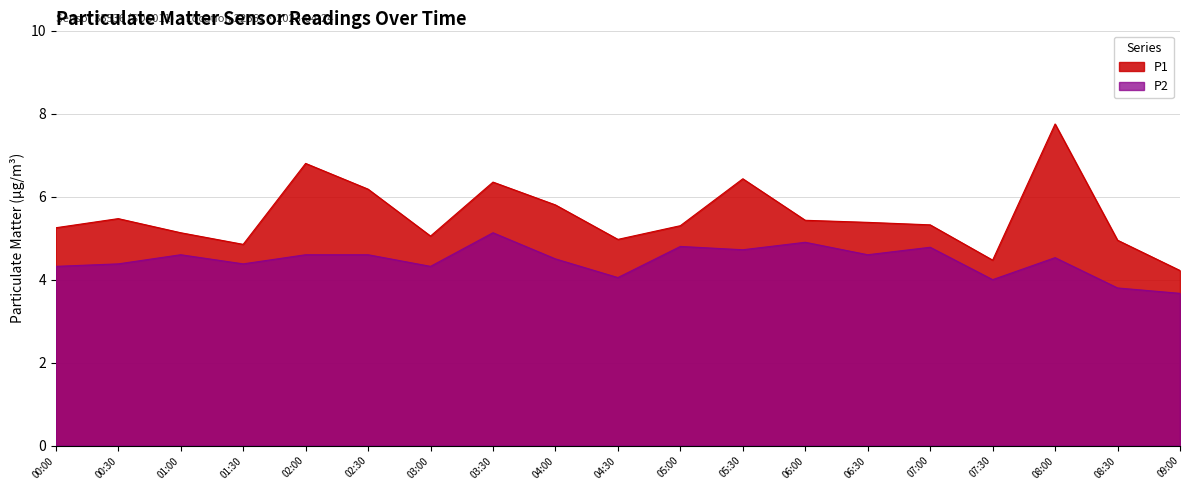

Between 02:30 and 02:00, which is larger?

02:00